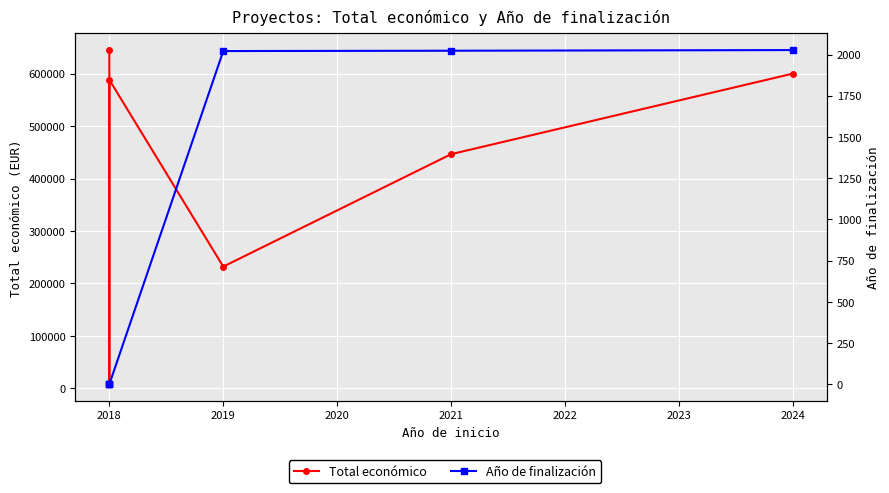

True or false: Total económico and Año de finalización cross at least once.

False